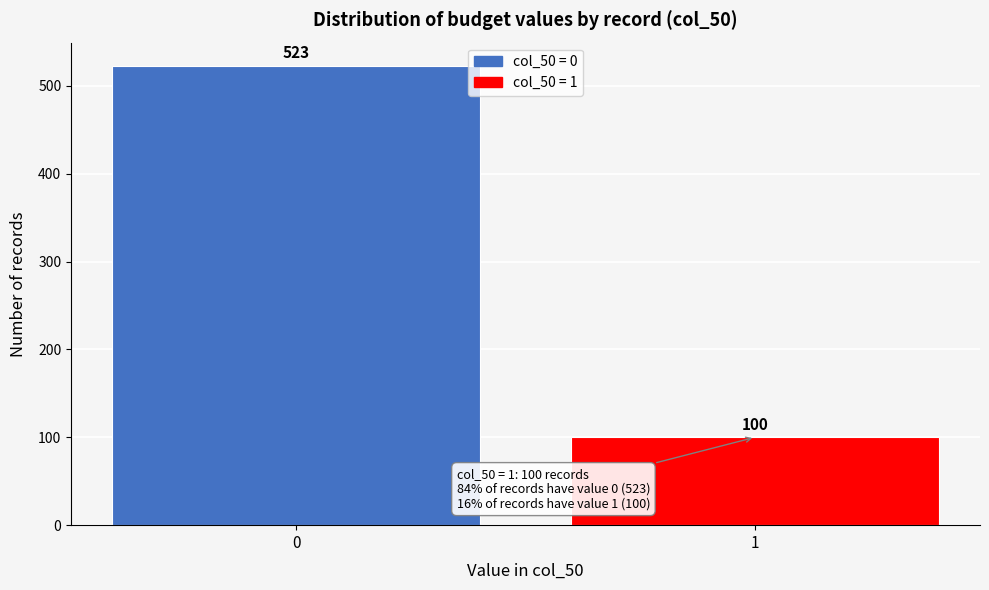

Reading left to right, transcribe all the data shown in this chart.

523	100